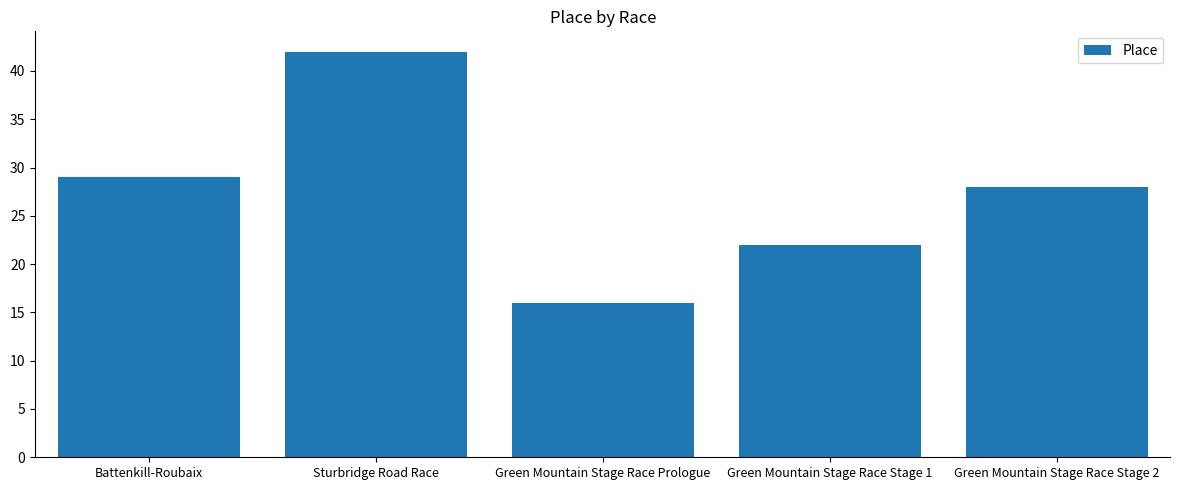

What is the average value?

27